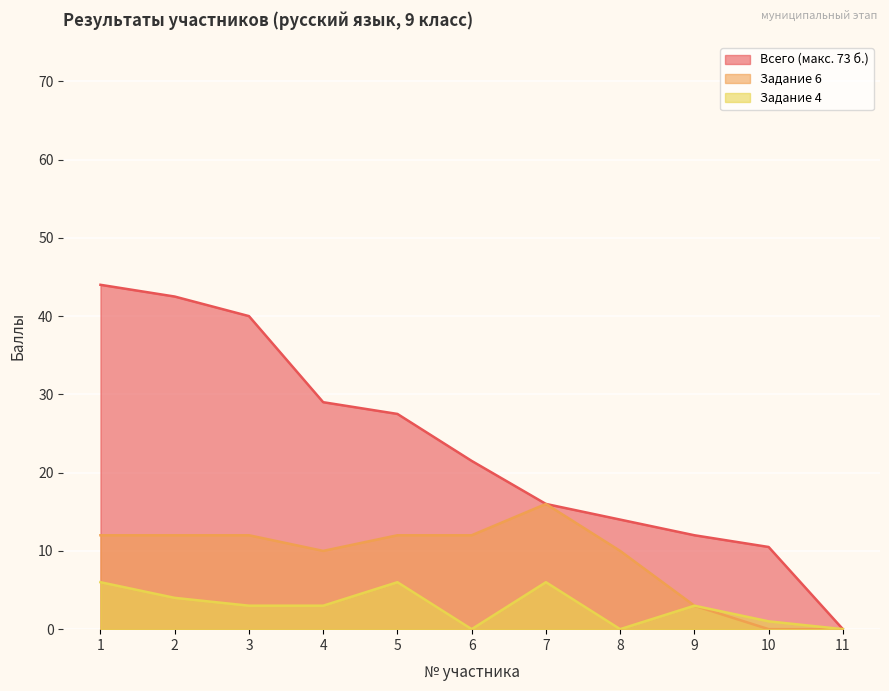

What is the difference between the highest and lowest values at 2?

38.5